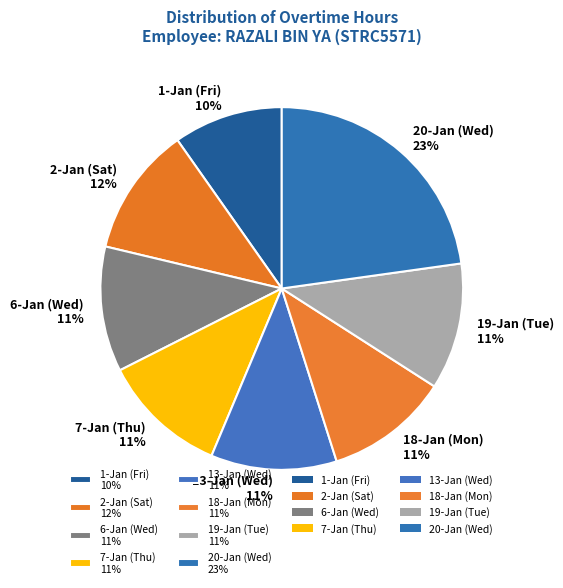

How many segments does this pie chart have?

8